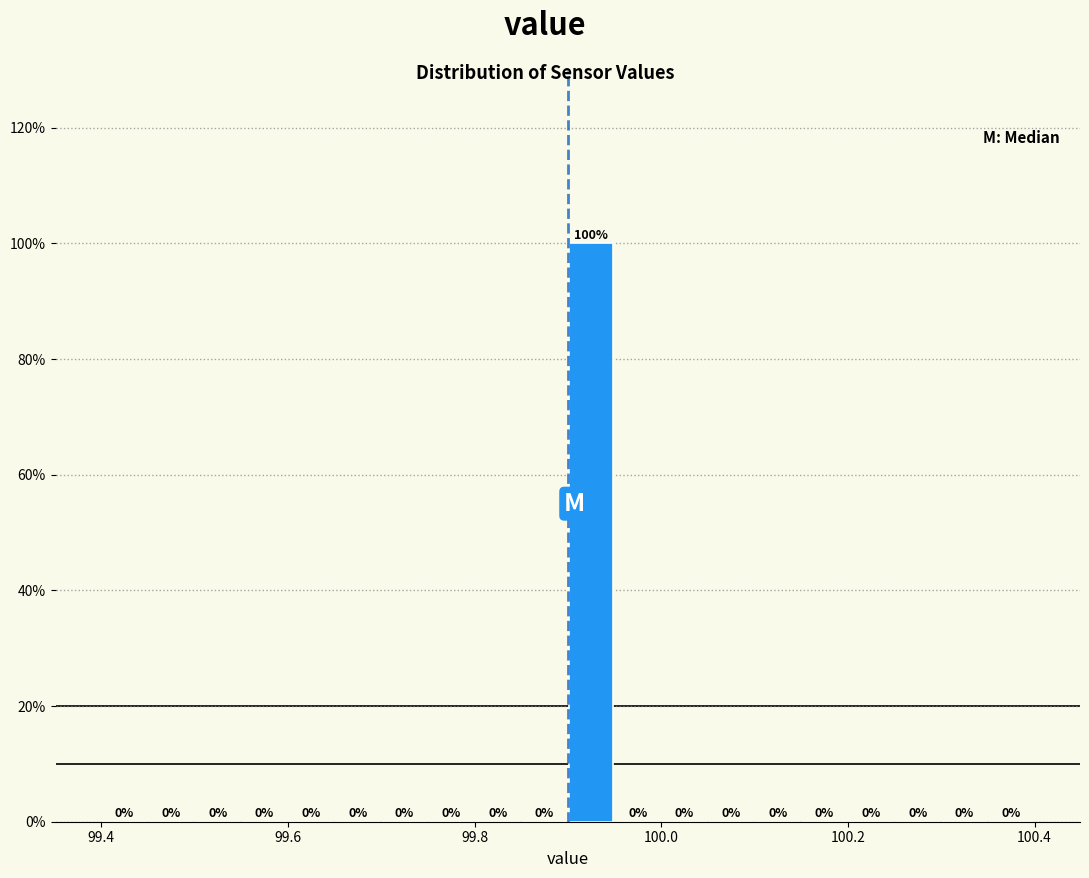

Around what value on the x-axis is the tallest bar? Give the approximate position of its centre, as read against the axis.

99.92